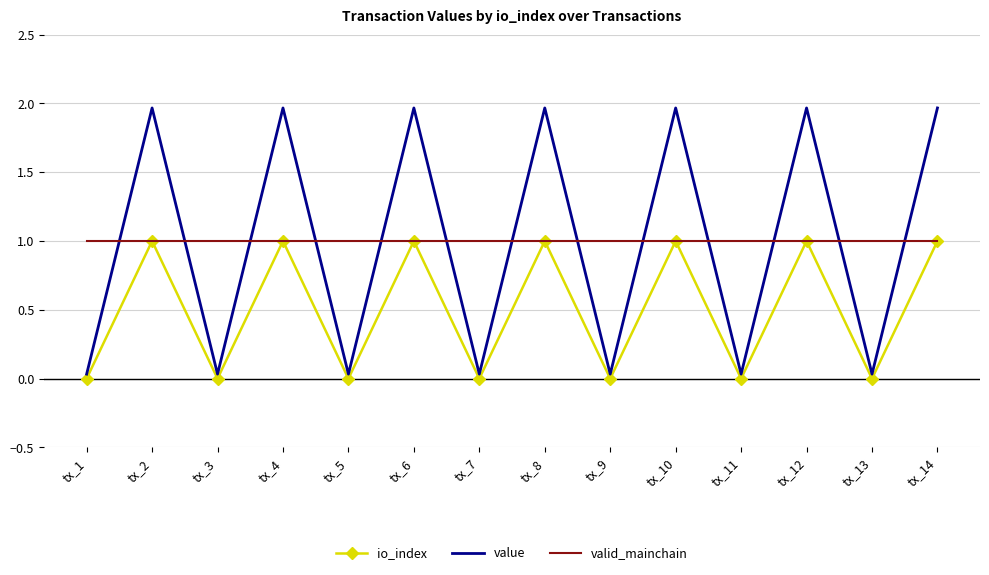

Which series has the largest range (max minus min)?

value